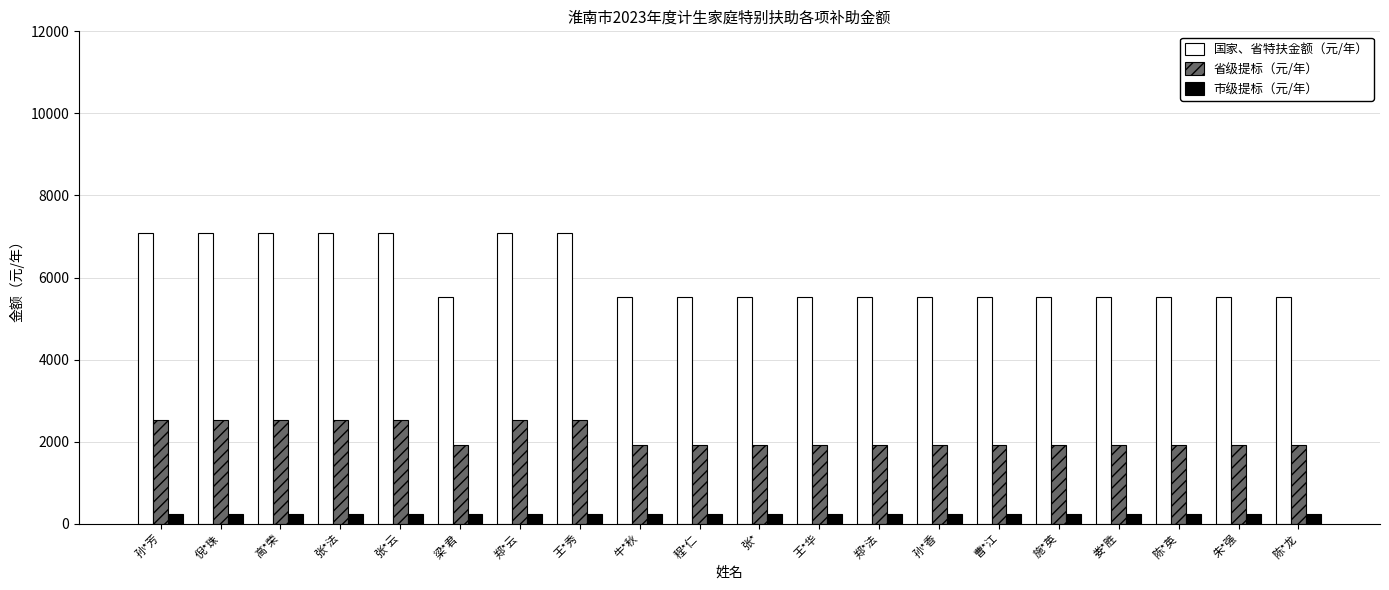

What is the highest value of the 省级提标（元/年） series?

2520